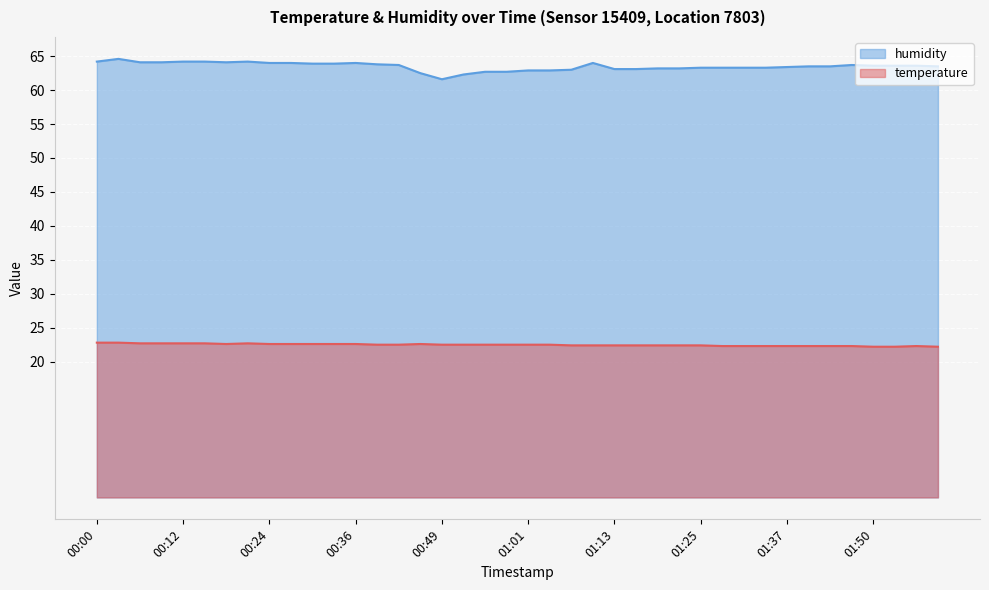

The humidity series shows 62.9 at 01:01. True or false?

True